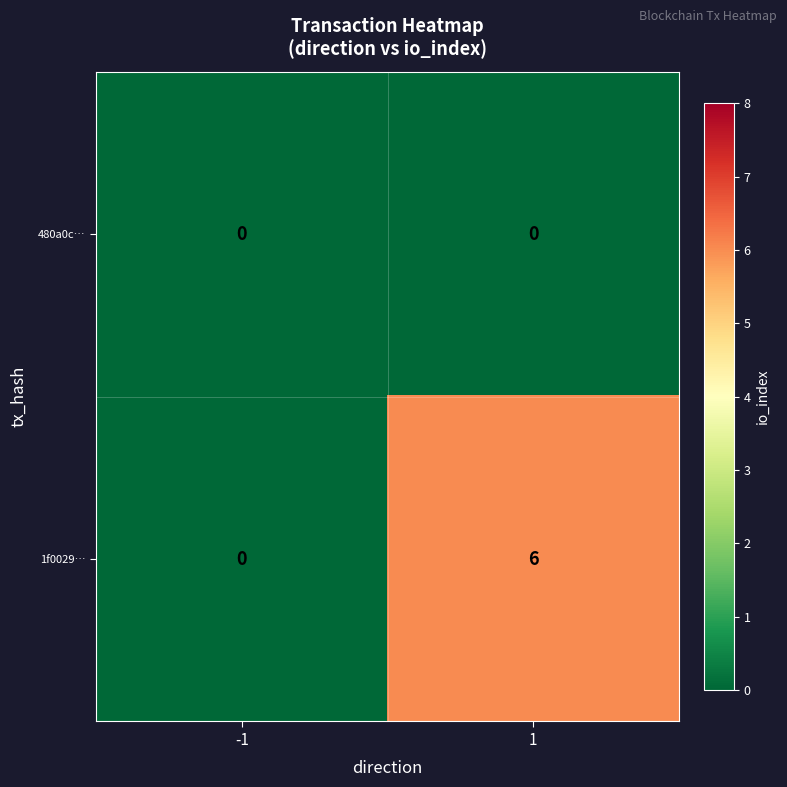

What is the maximum value shown in the chart?

6